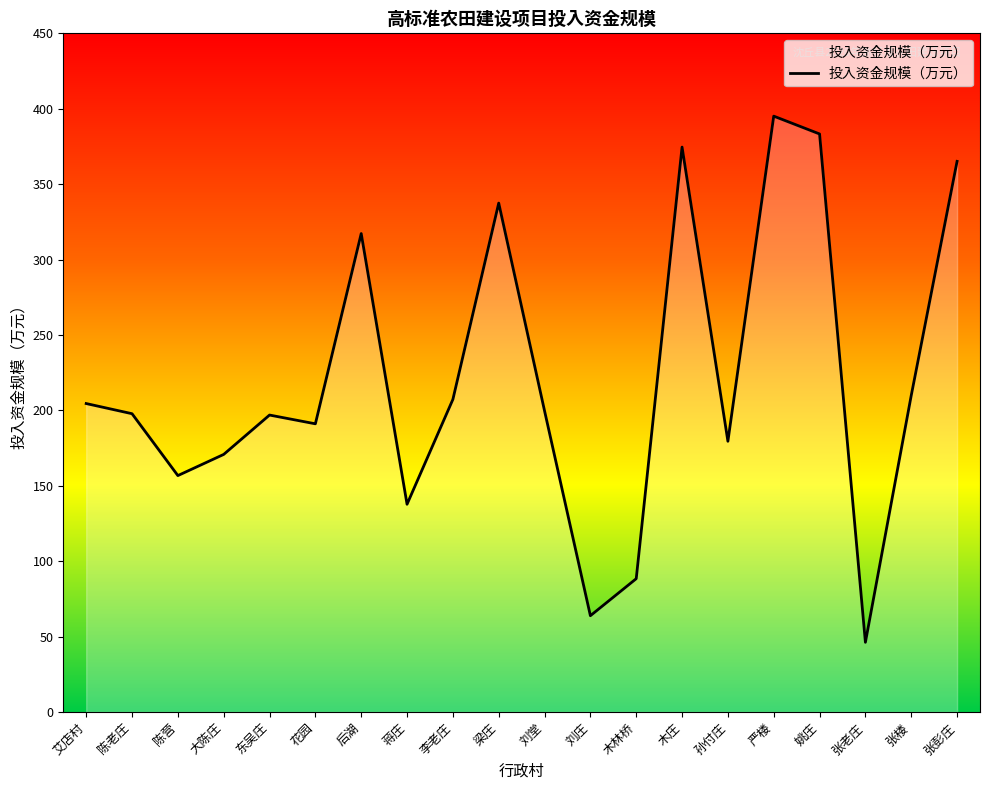

What position from the left is 张彭庄?

20